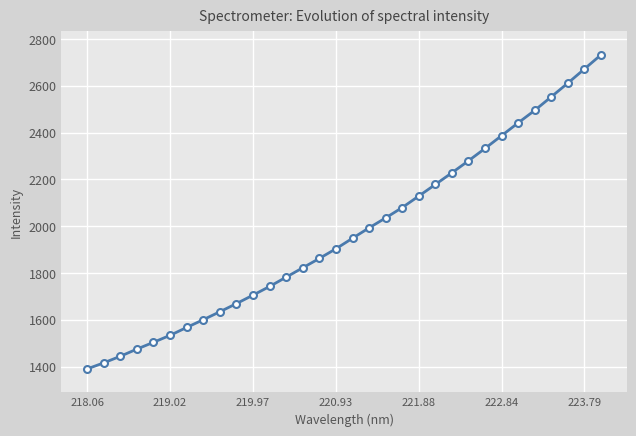

What is the minimum value shown in the chart?

1390.1